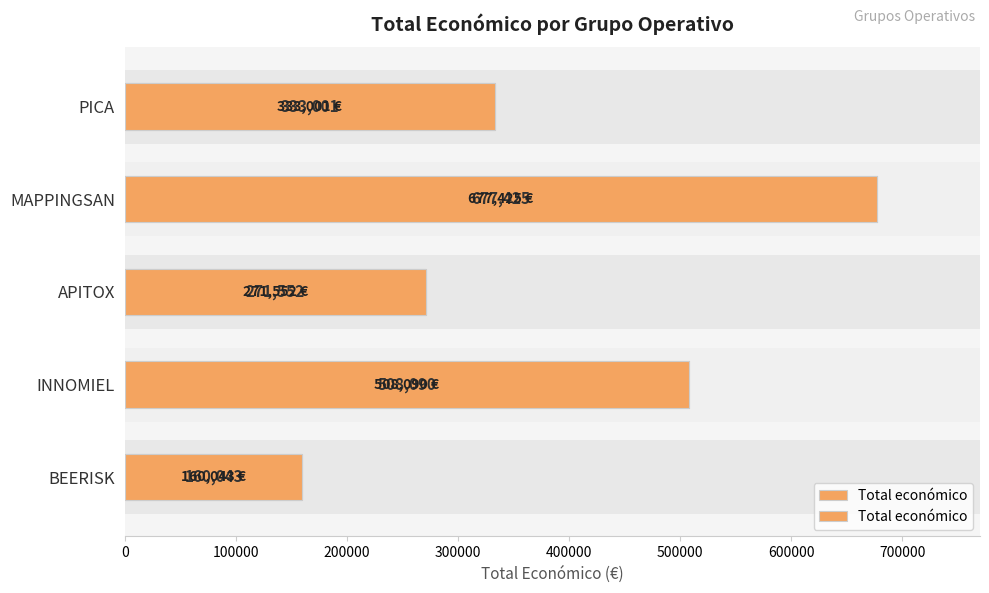

Are the bars grouped side by side (vs. stacked)?

No